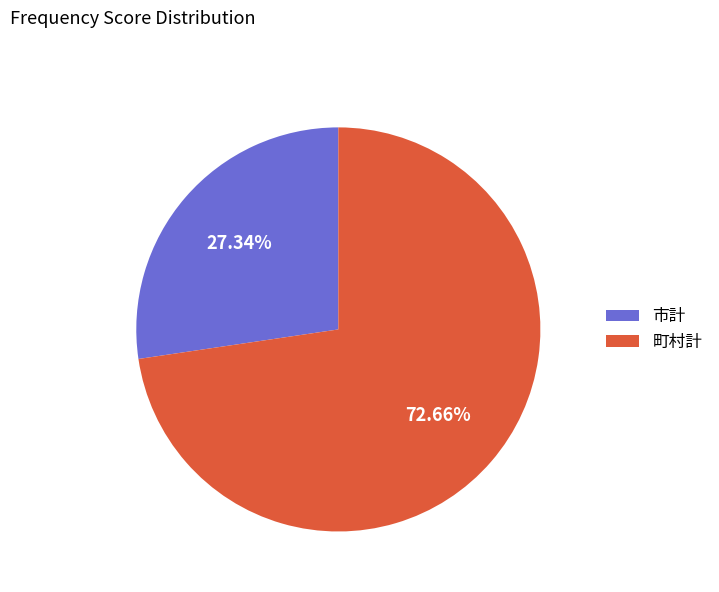

Rank the categories by value from highest to lowest.

町村計, 市計